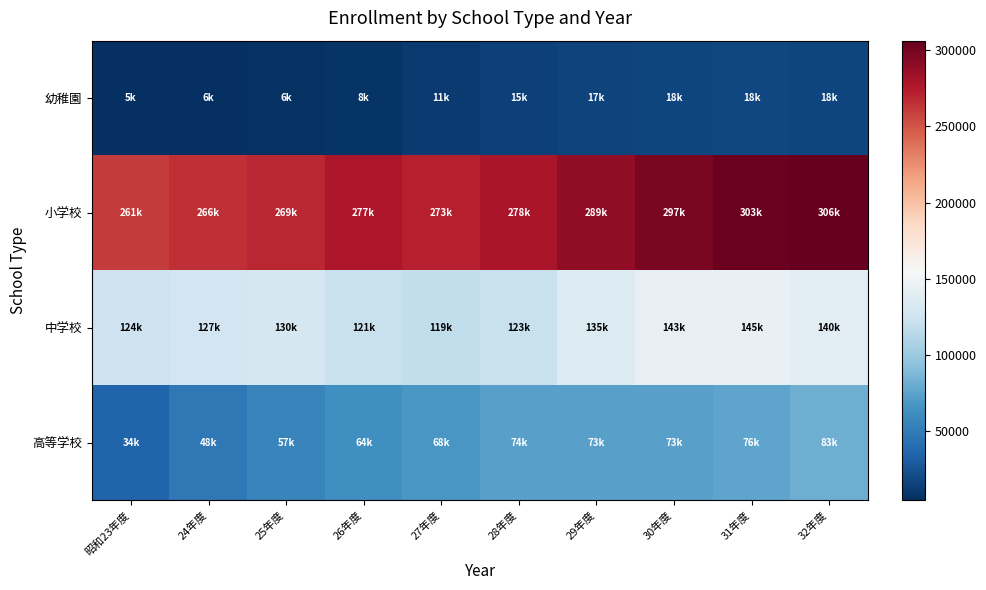

At how many categories does at least one series exceed 210890?

10